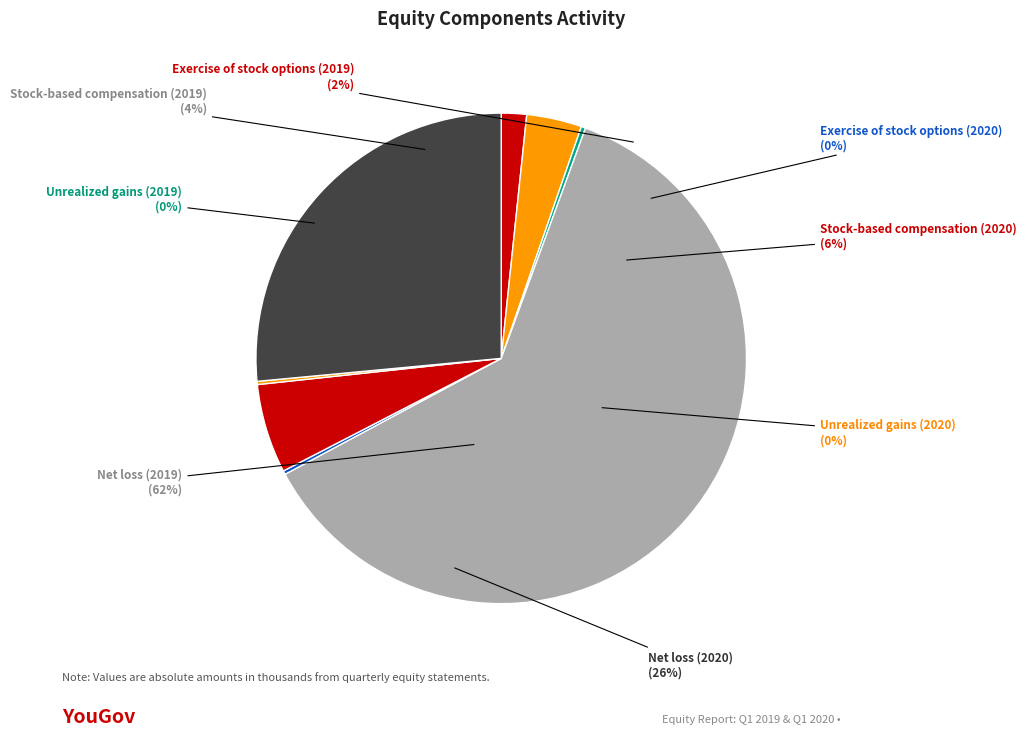

Is it true that Unrealized gains (2019) is 1% of the pie?

False